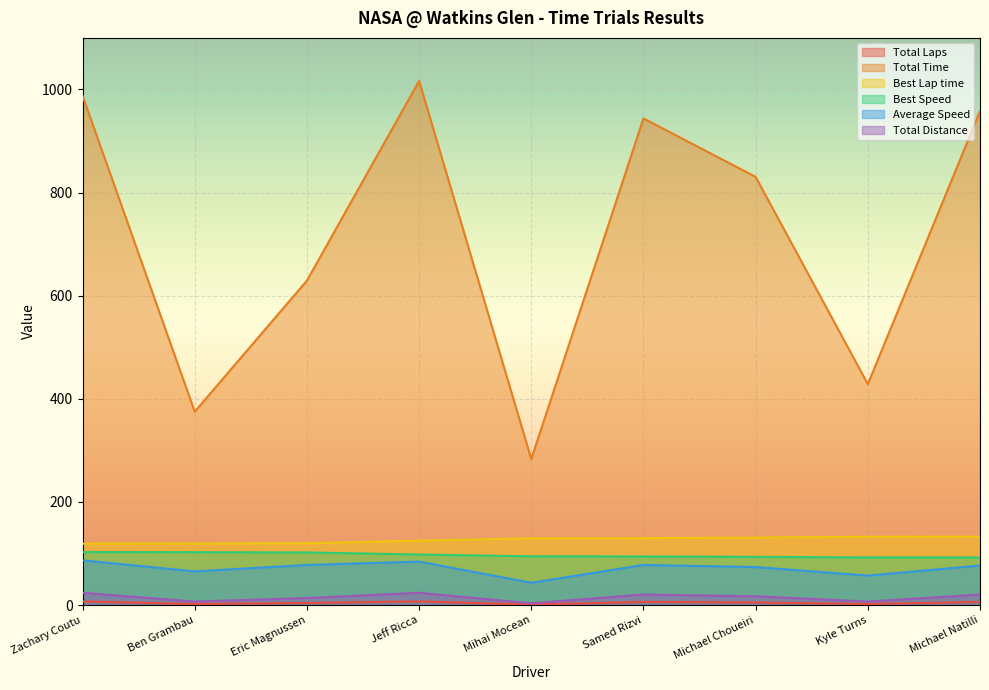

What is the difference between the maximum and minimum values in the Total Distance series?

20.4